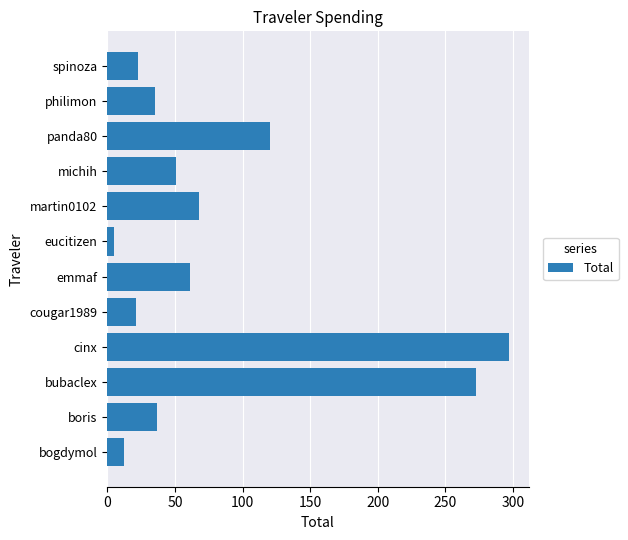

At which label is the value closest to 150?

panda80